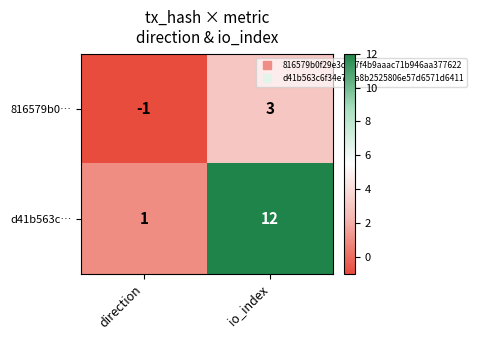

Which category has the lowest value in the 816579b0… series?

direction